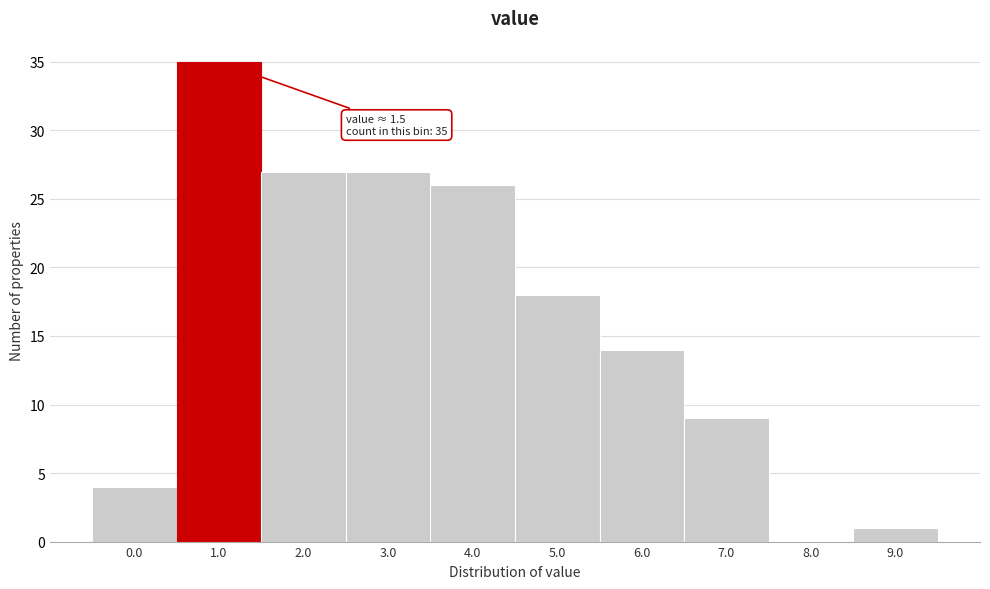

Reading right to left, what are all the values shown in this chart?

9.0=1	8.0=0	7.0=9	6.0=14	5.0=18	4.0=26	3.0=27	2.0=27	1.0=35	0.0=4